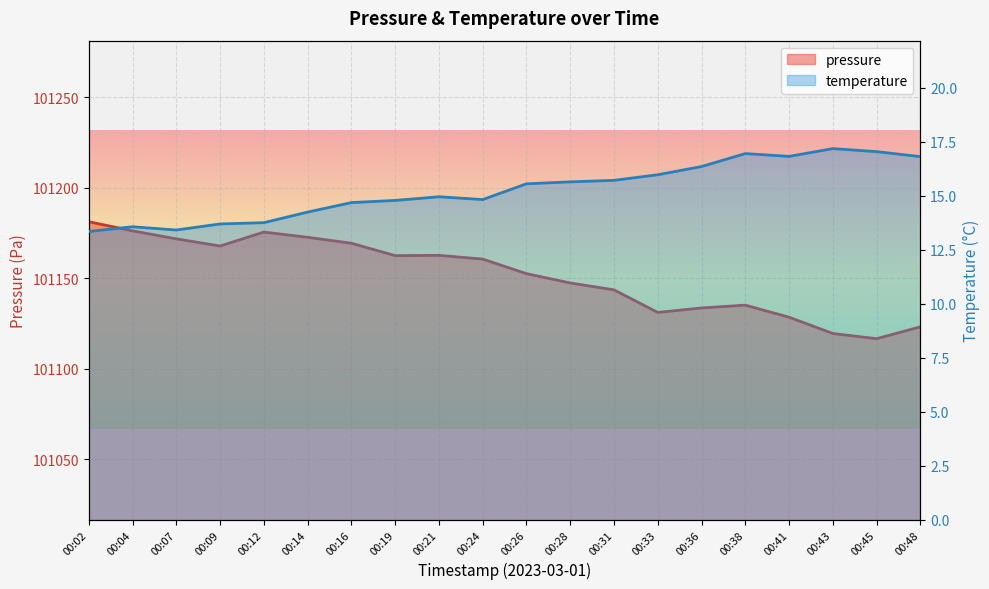

What is the value of the pressure point at the 1st from the left?

101181.2